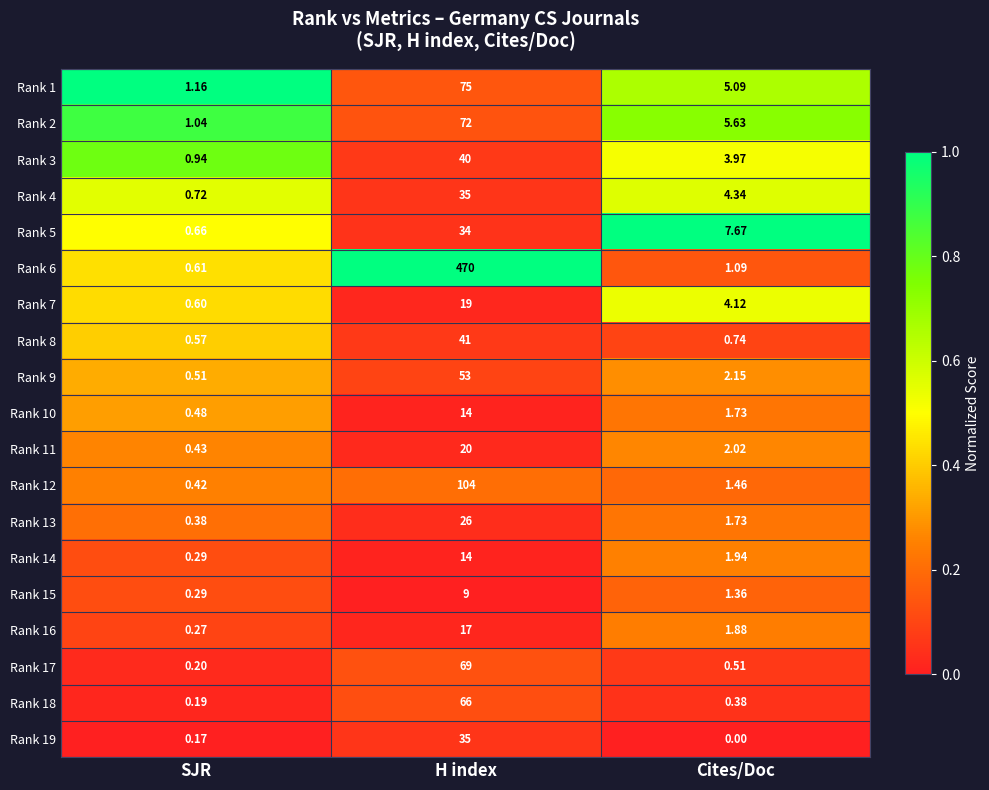

Where is Rank 12 nearest to the value 52?

Cites/Doc